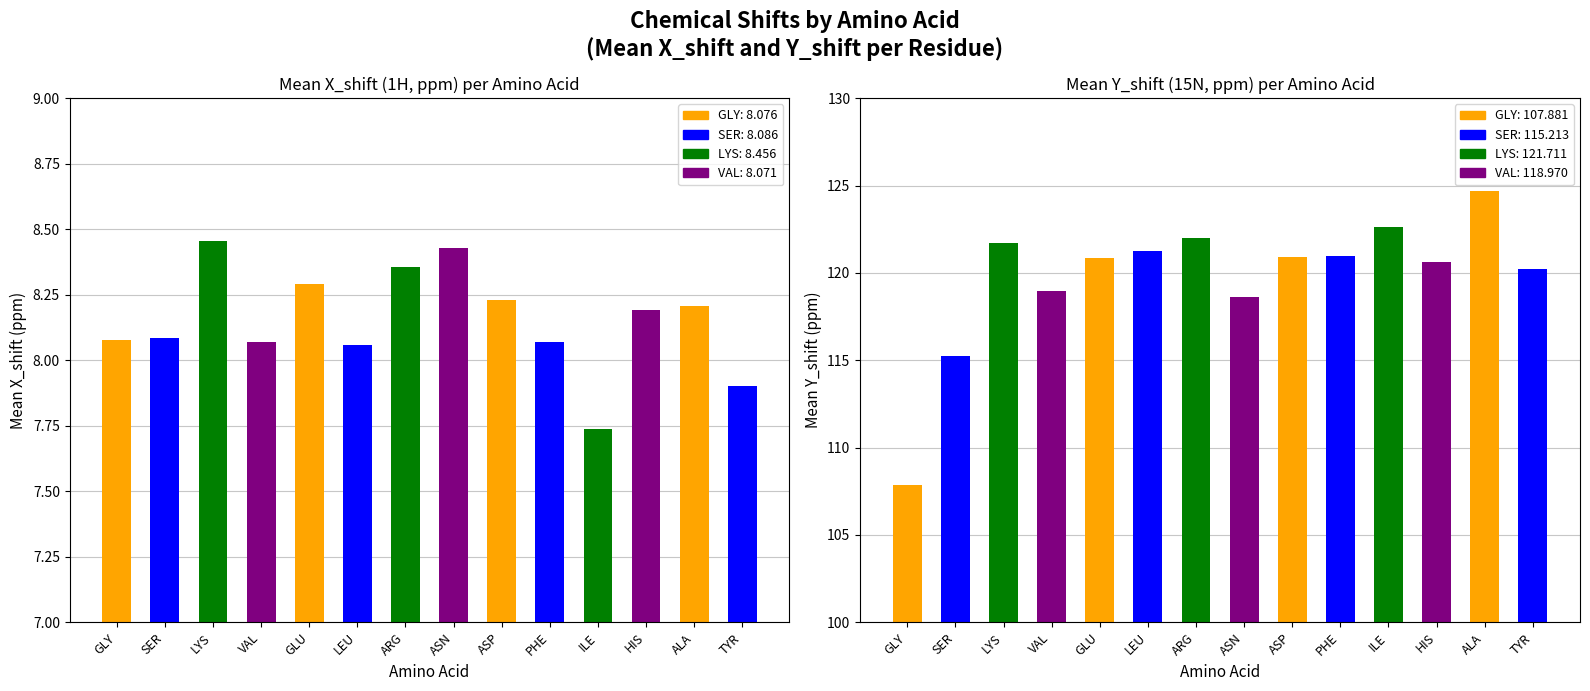

How many bars are there in each group?

2